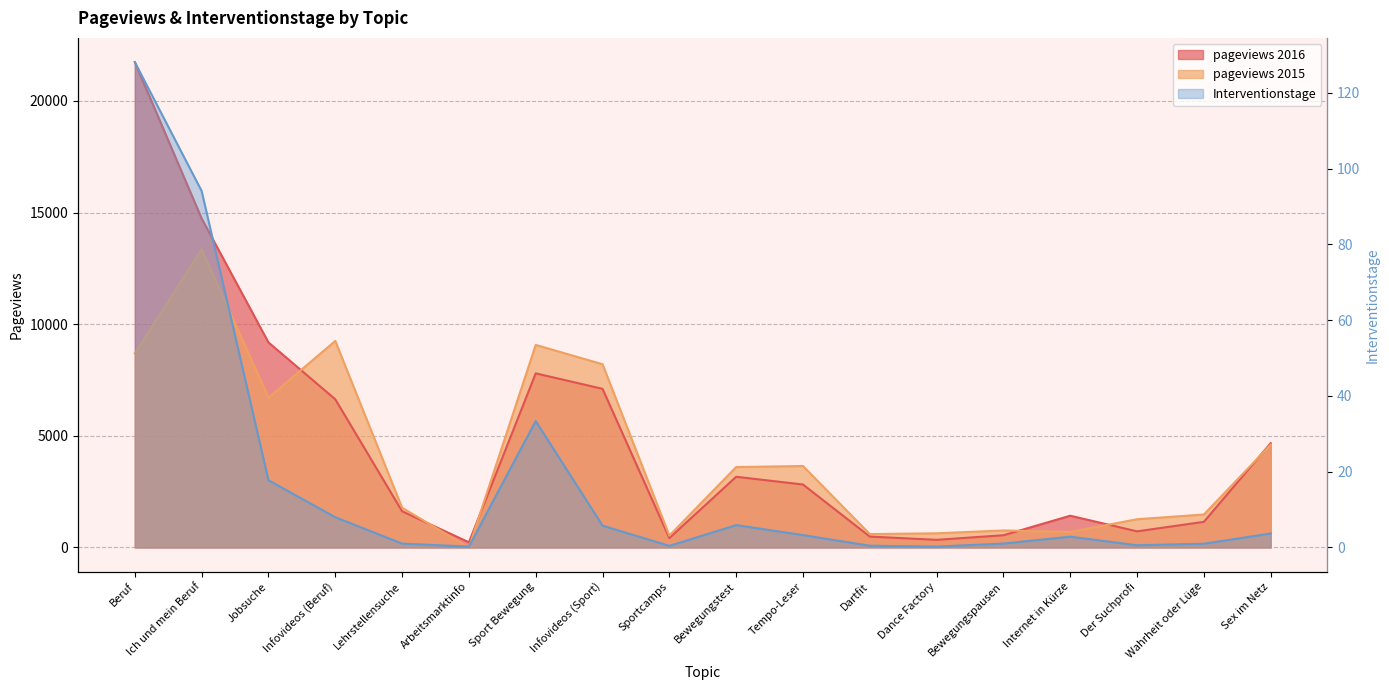

What is the value of the pageviews 2016 point at the 3rd from the left?

9184.0